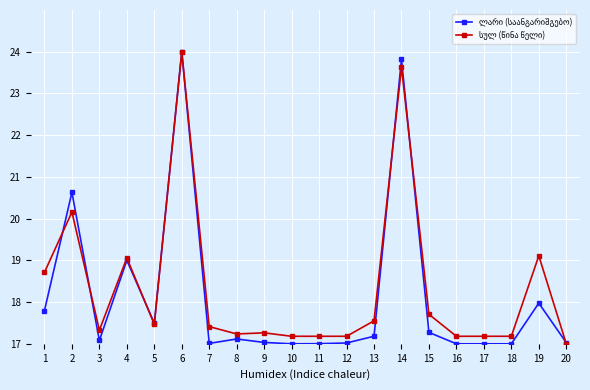

What is the difference between the highest and lowest values at 7?

0.4